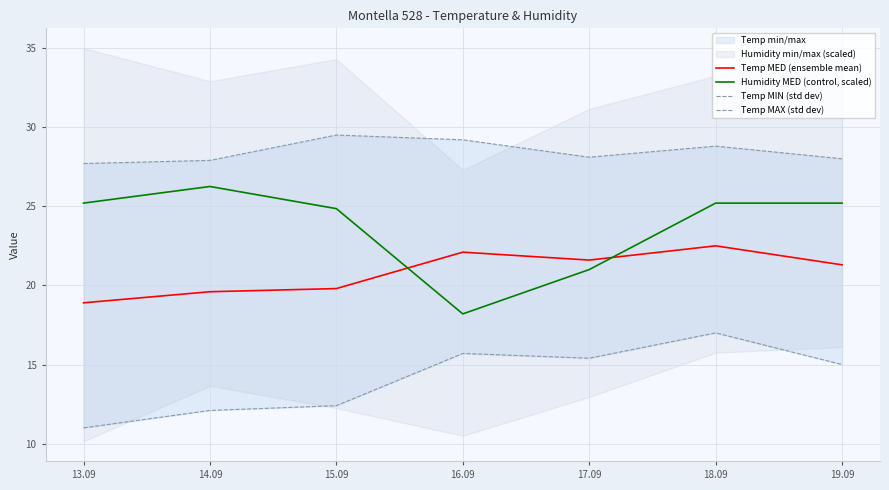

At which category does the chart reach its peak across all series?

15.09